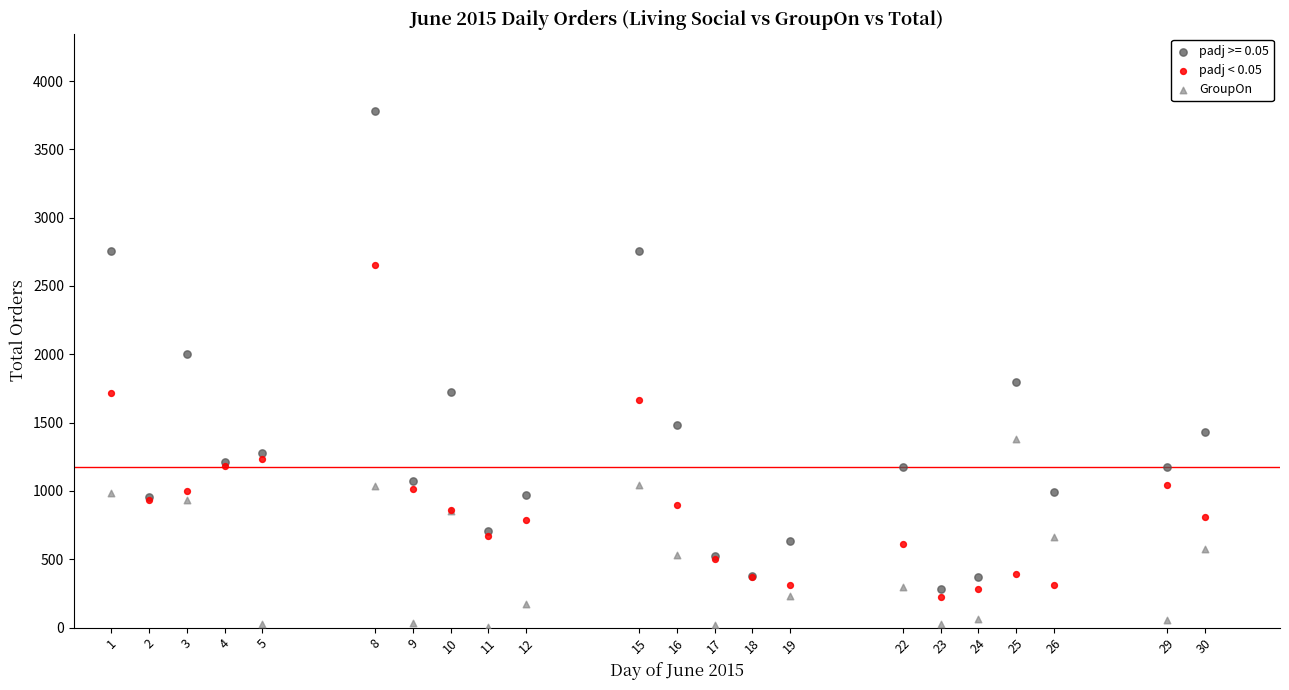

Which series reaches the minimum Y coordinate?

GroupOn